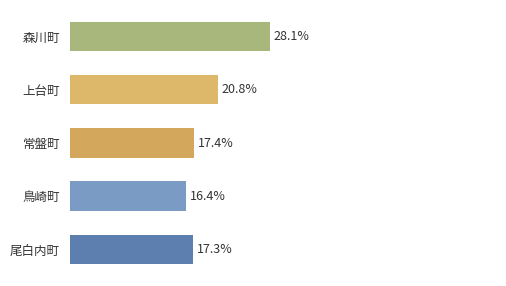

Between 常盤町 and 上台町, which is larger?

上台町